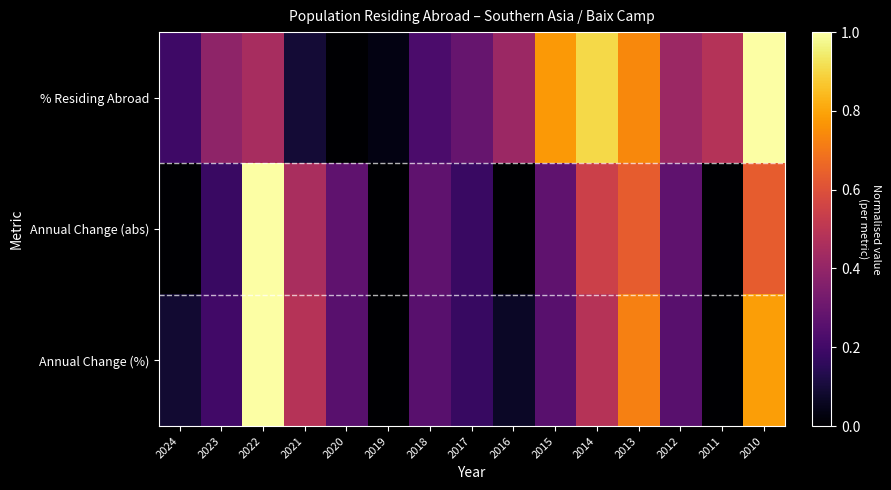

Which series has the widest spread of values?

% Residing Abroad